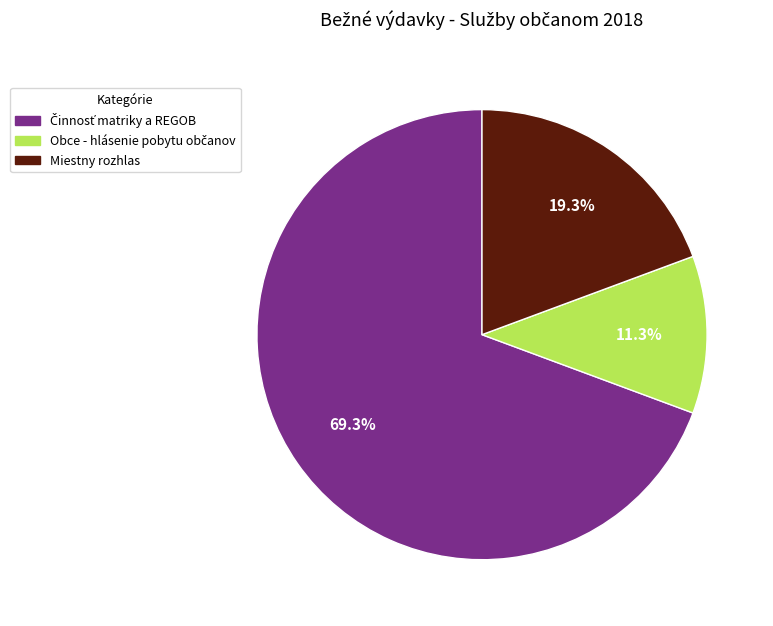

What percentage is NOT represented by Miestny rozhlas?

80.7%